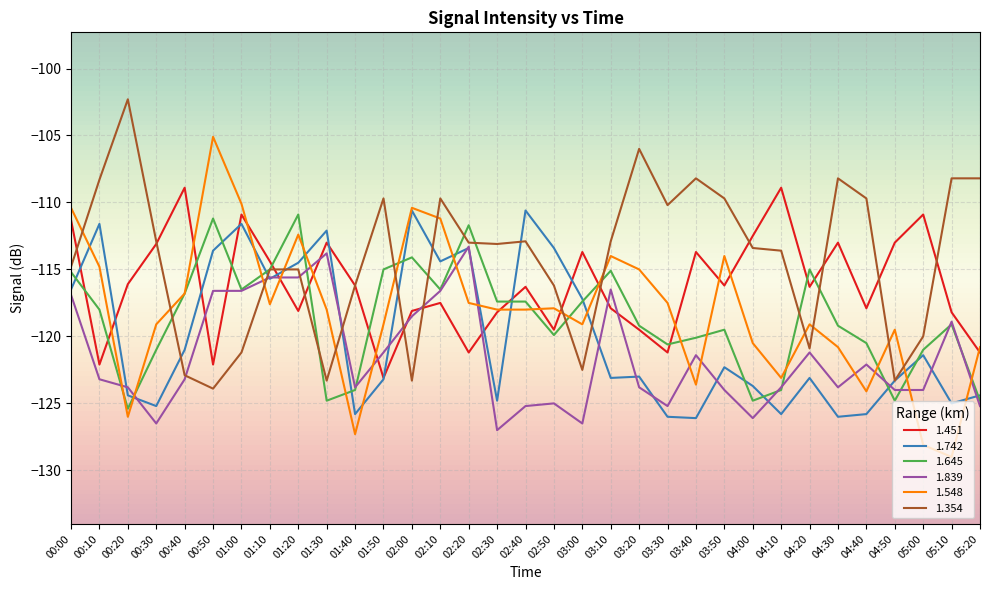

List the series in order of their peak value, highest first.

1.354, 1.548, 1.451, 1.742, 1.645, 1.839